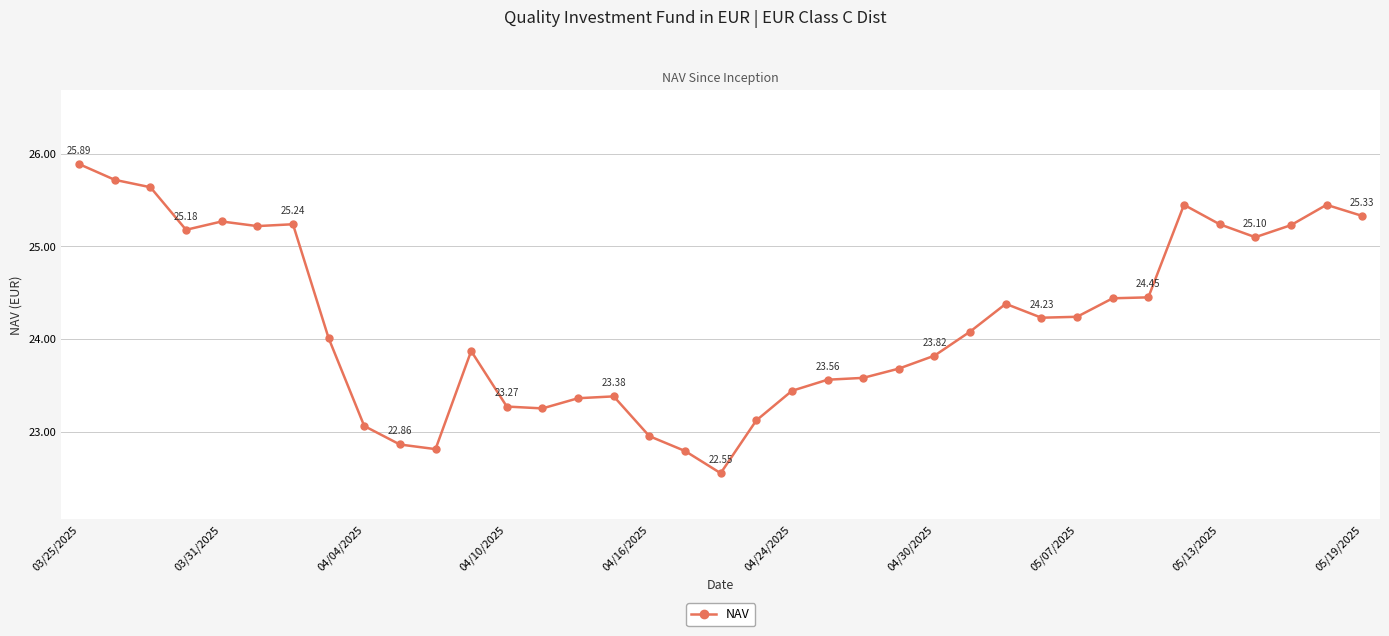

What is the sum of all values?

895.1